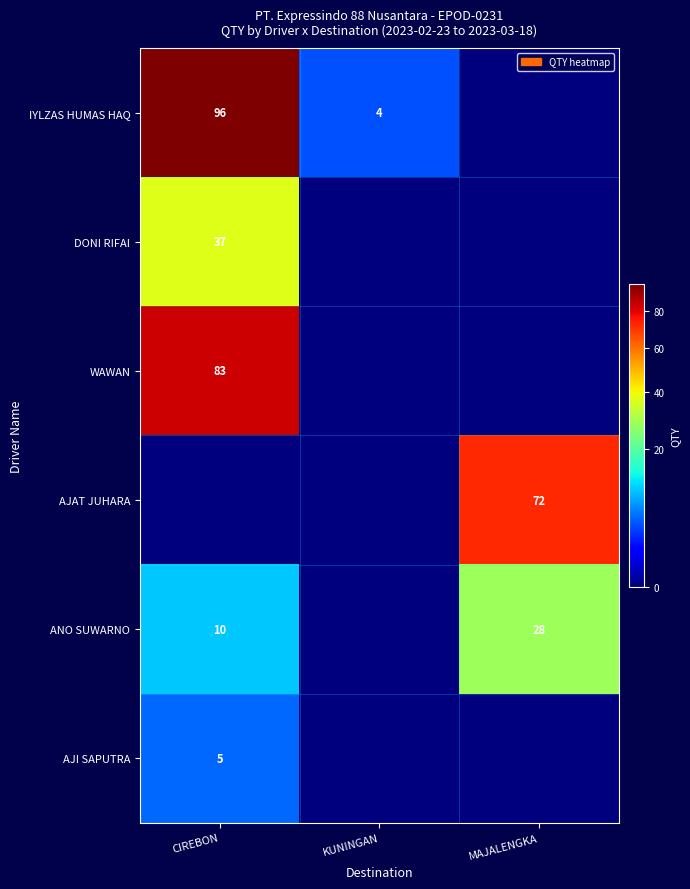

What is the difference between the ANO SUWARNO values at MAJALENGKA and CIREBON?

18